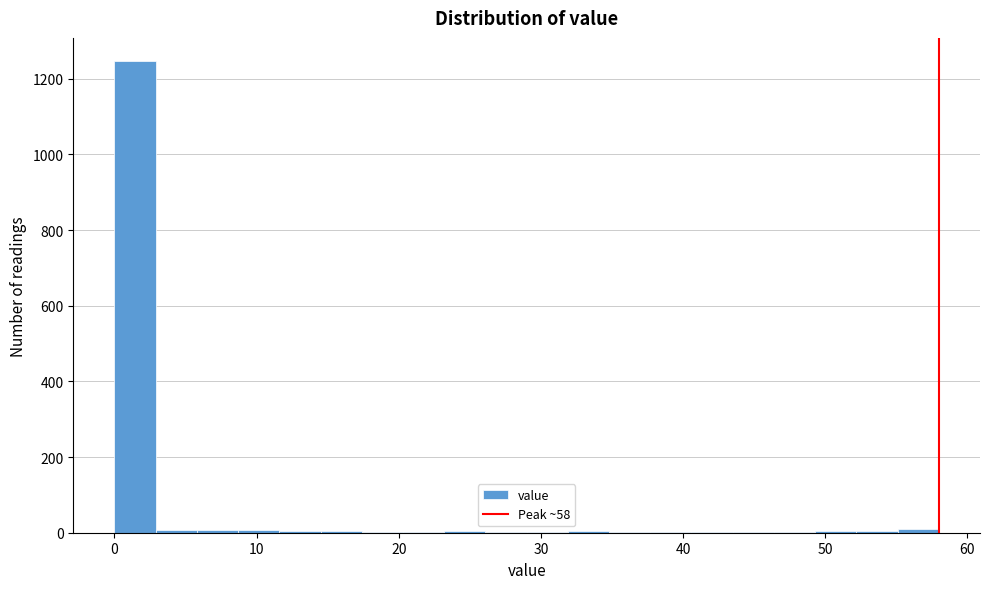

Around what value on the x-axis is the tallest bar? Give the approximate position of its centre, as read against the axis.

1